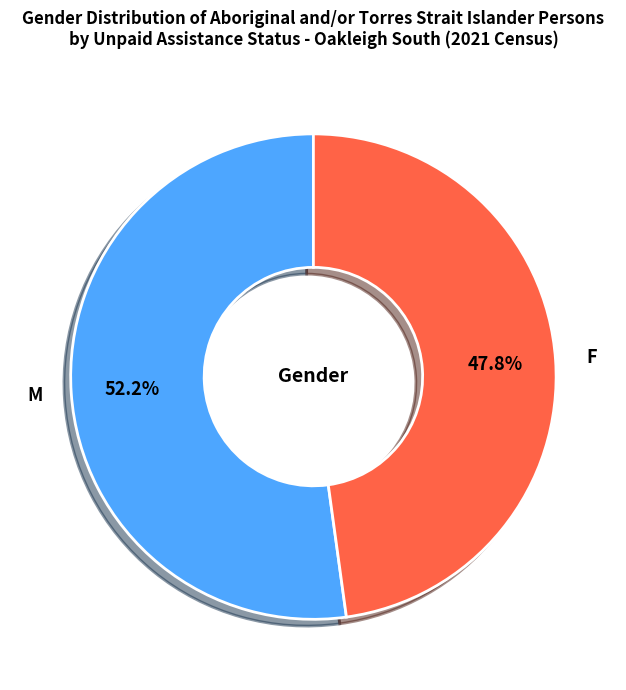

Is there a majority slice in this chart?

Yes